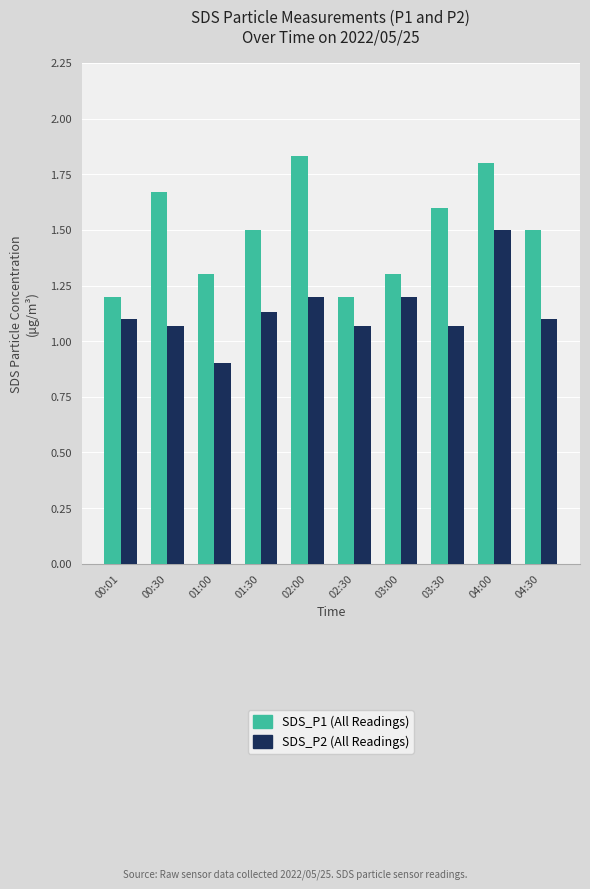

At which category is the sum across all series the highest?

04:00